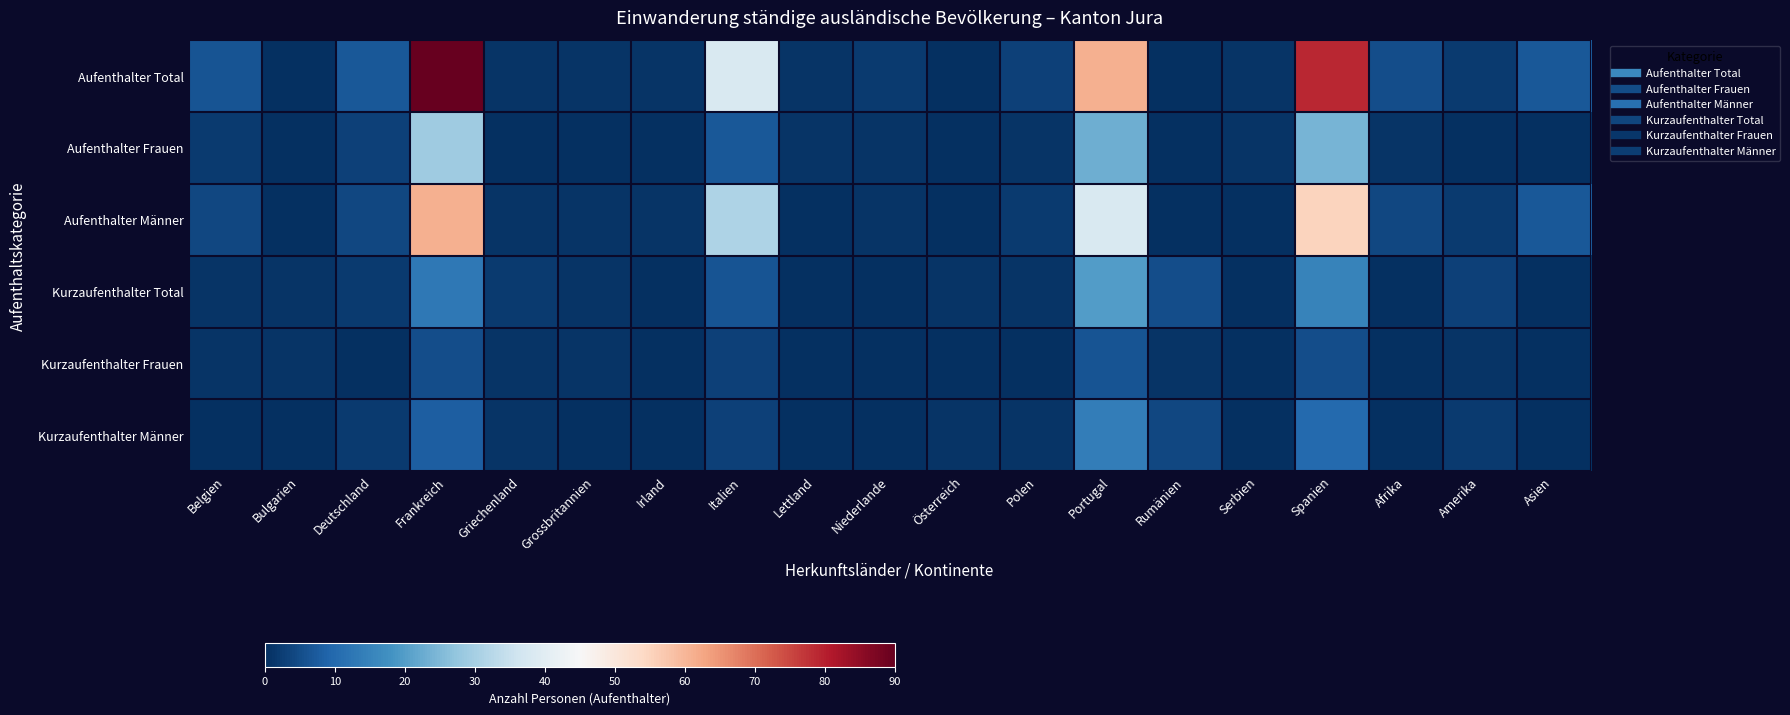

Reading left to right, list all the values displayed in this chart.

Aufenthalter Total: Belgien=6	Bulgarien=0	Deutschland=7	Frankreich=90	Griechenland=1	Grossbritannien=1	Irland=1	Italien=38	Lettland=1	Niederlande=2	Österreich=0	Polen=3	Portugal=61	Rumänien=0	Serbien=1	Spanien=79	Afrika=5	Amerika=2	Asien=7
Aufenthalter Frauen: Belgien=2	Bulgarien=0	Deutschland=3	Frankreich=29	Griechenland=0	Grossbritannien=0	Irland=0	Italien=7	Lettland=1	Niederlande=1	Österreich=0	Polen=1	Portugal=23	Rumänien=0	Serbien=1	Spanien=24	Afrika=1	Amerika=0	Asien=0
Aufenthalter Männer: Belgien=4	Bulgarien=0	Deutschland=4	Frankreich=61	Griechenland=1	Grossbritannien=1	Irland=1	Italien=31	Lettland=0	Niederlande=1	Österreich=0	Polen=2	Portugal=38	Rumänien=0	Serbien=0	Spanien=55	Afrika=4	Amerika=2	Asien=7
Kurzaufenthalter Total: Belgien=1	Bulgarien=1	Deutschland=2	Frankreich=13	Griechenland=2	Grossbritannien=1	Irland=0	Italien=6	Lettland=0	Niederlande=0	Österreich=1	Polen=1	Portugal=20	Rumänien=5	Serbien=0	Spanien=15	Afrika=0	Amerika=3	Asien=0
Kurzaufenthalter Frauen: Belgien=1	Bulgarien=1	Deutschland=0	Frankreich=5	Griechenland=1	Grossbritannien=1	Irland=0	Italien=3	Lettland=0	Niederlande=0	Österreich=0	Polen=0	Portugal=6	Rumänien=1	Serbien=0	Spanien=5	Afrika=0	Amerika=1	Asien=0
Kurzaufenthalter Männer: Belgien=0	Bulgarien=0	Deutschland=2	Frankreich=8	Griechenland=1	Grossbritannien=0	Irland=0	Italien=3	Lettland=0	Niederlande=0	Österreich=1	Polen=1	Portugal=14	Rumänien=4	Serbien=0	Spanien=10	Afrika=0	Amerika=2	Asien=0